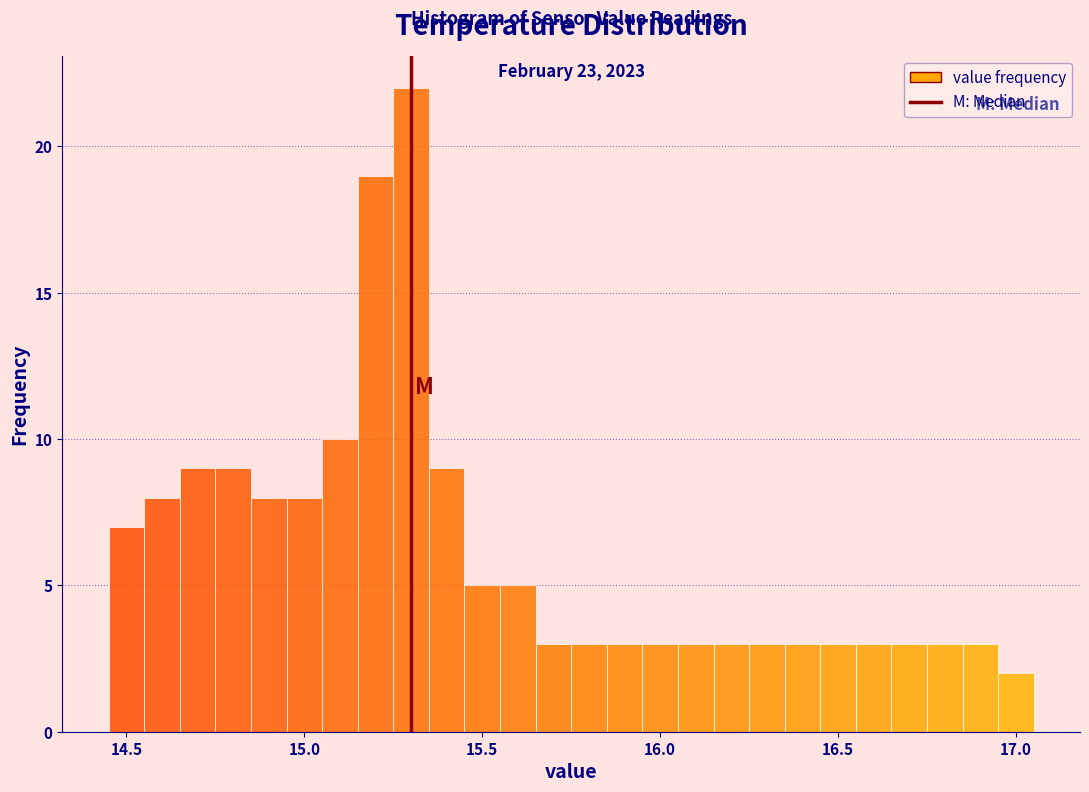

Around what value on the x-axis is the tallest bar? Give the approximate position of its centre, as read against the axis.

15.30